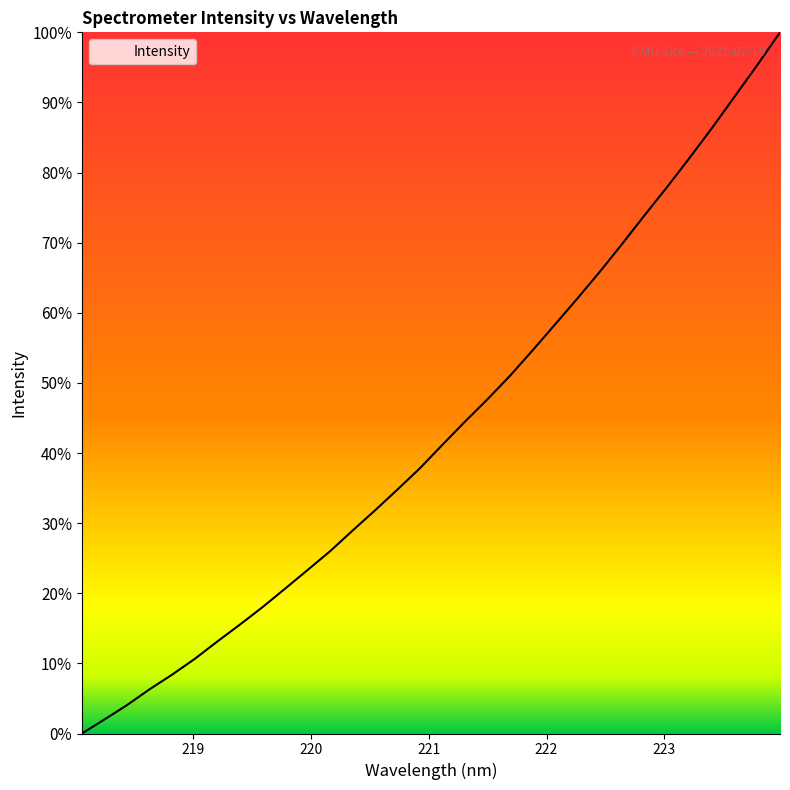

How many values are below 41?

16